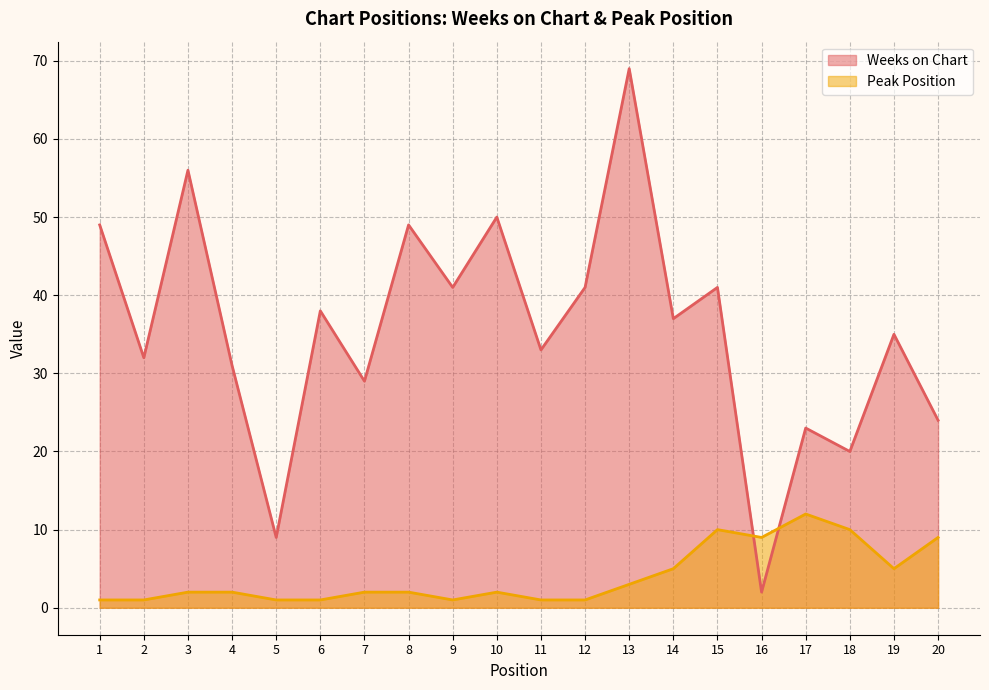

What is the lowest value of the Weeks on Chart series?

2